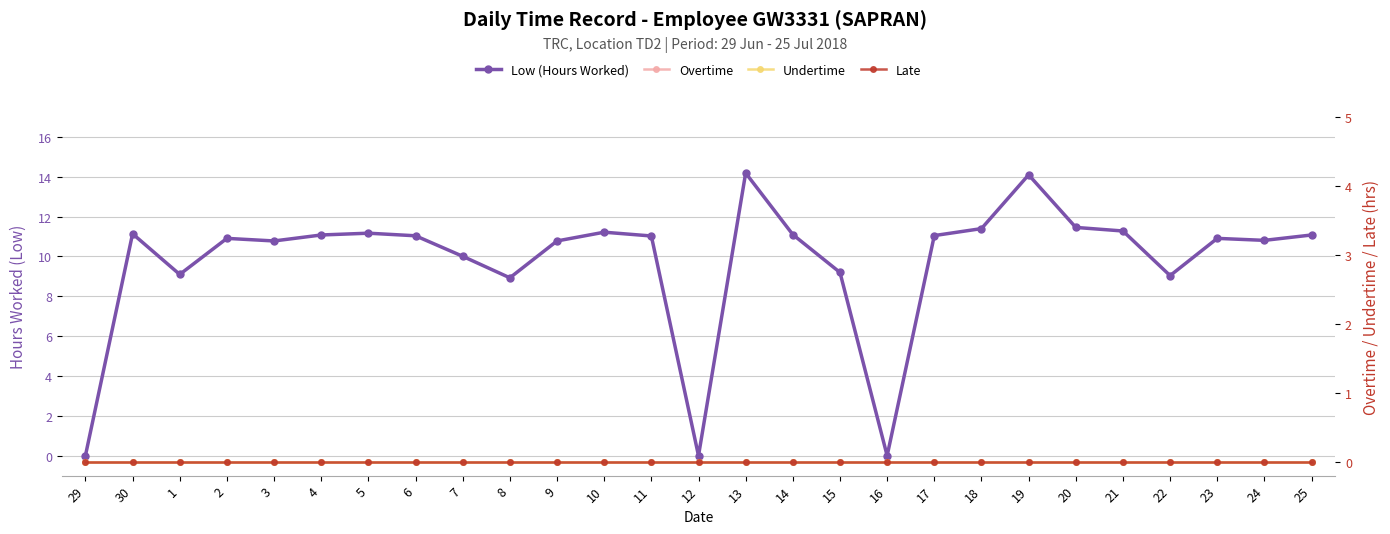

True or false: Overtime has a value of 0.0 at 24.

True